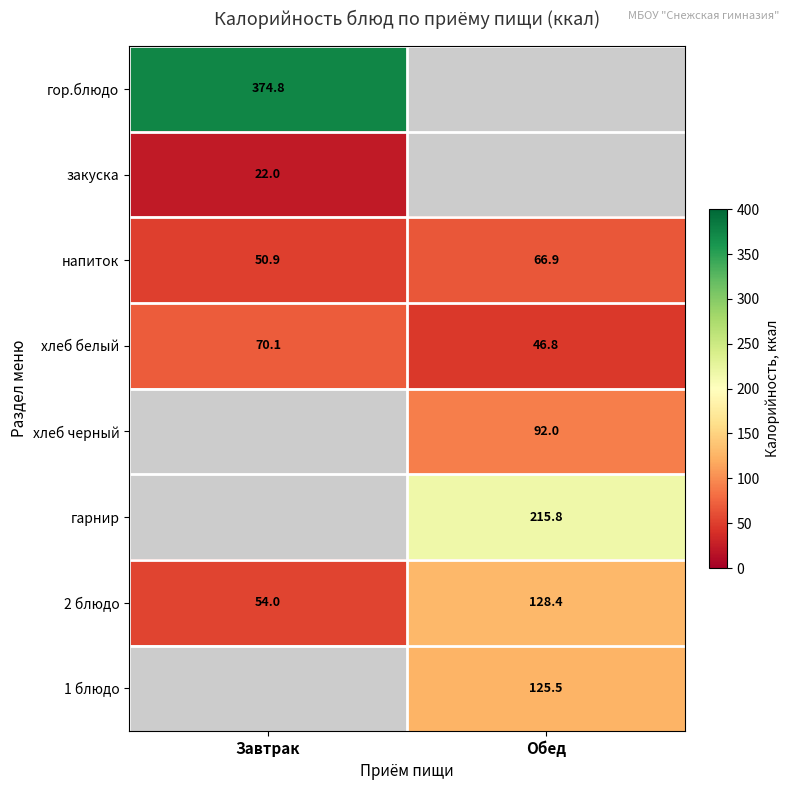

How many categories are shown in the chart?

2